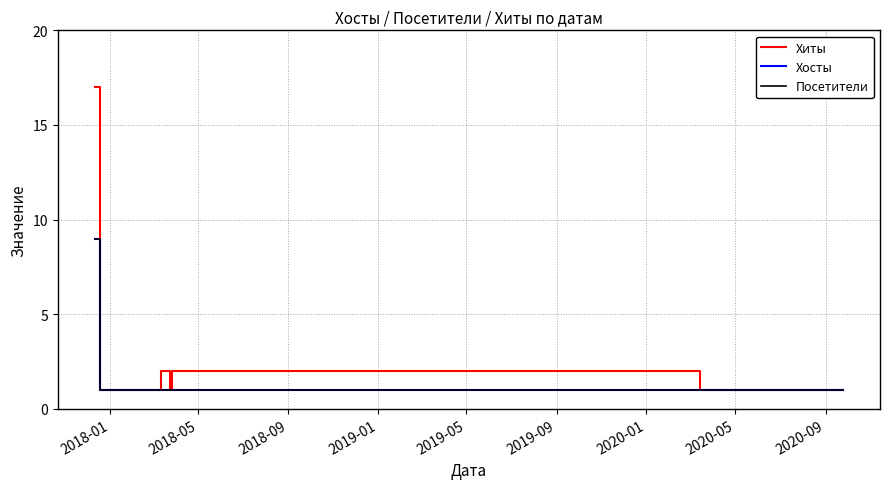

Is this an area chart (filled region under the line)?

No